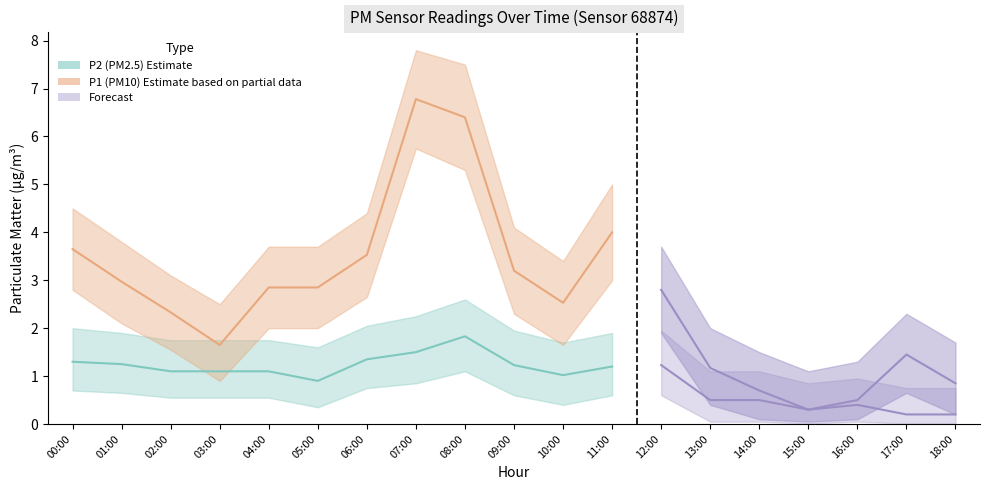

Which series has the largest total across all categories?

P1